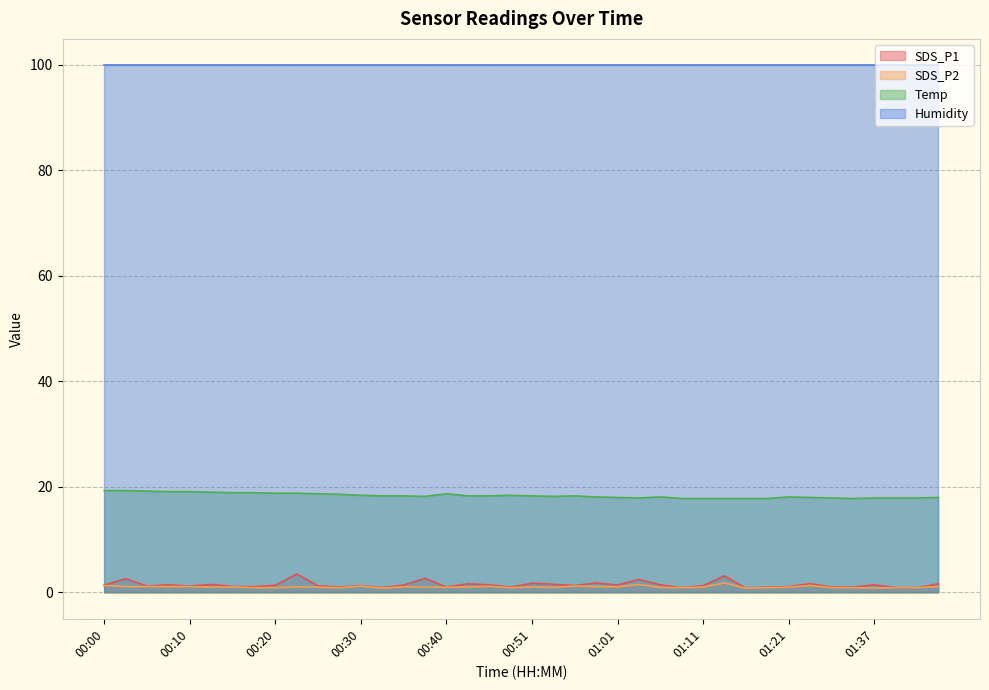

How many interior local peaks does the SDS_P1 series have?

13